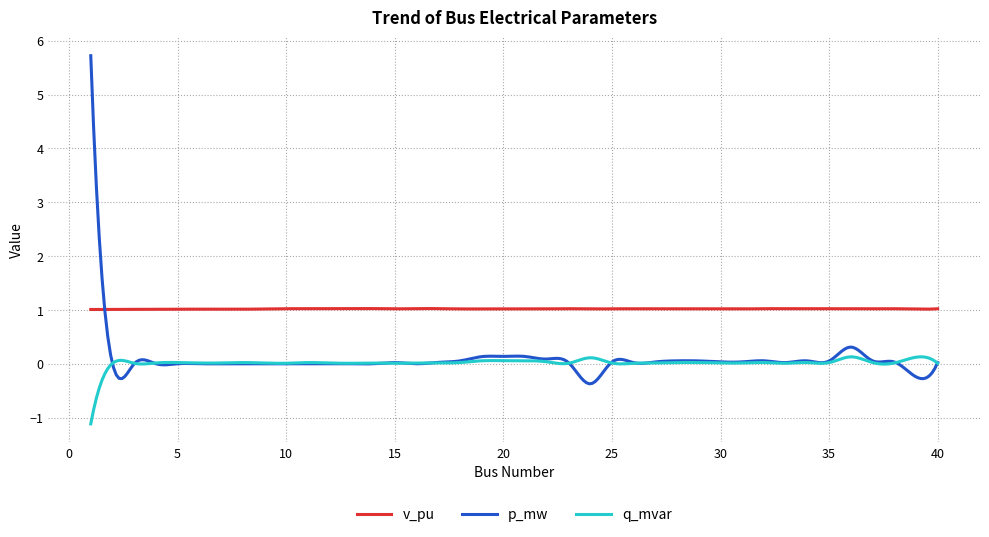

What is the smallest value displayed?

-1.1